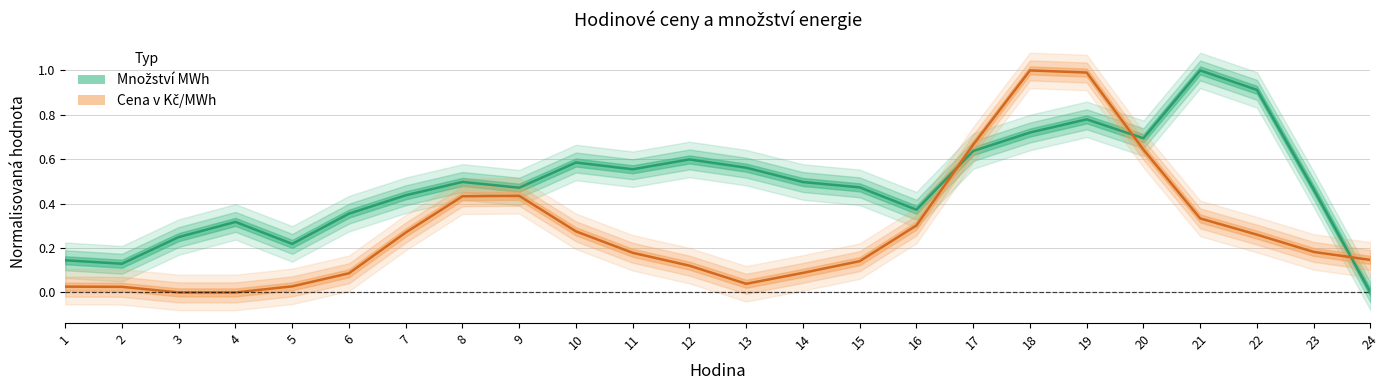

At which category does Množství MWh reach its first local peak?

4